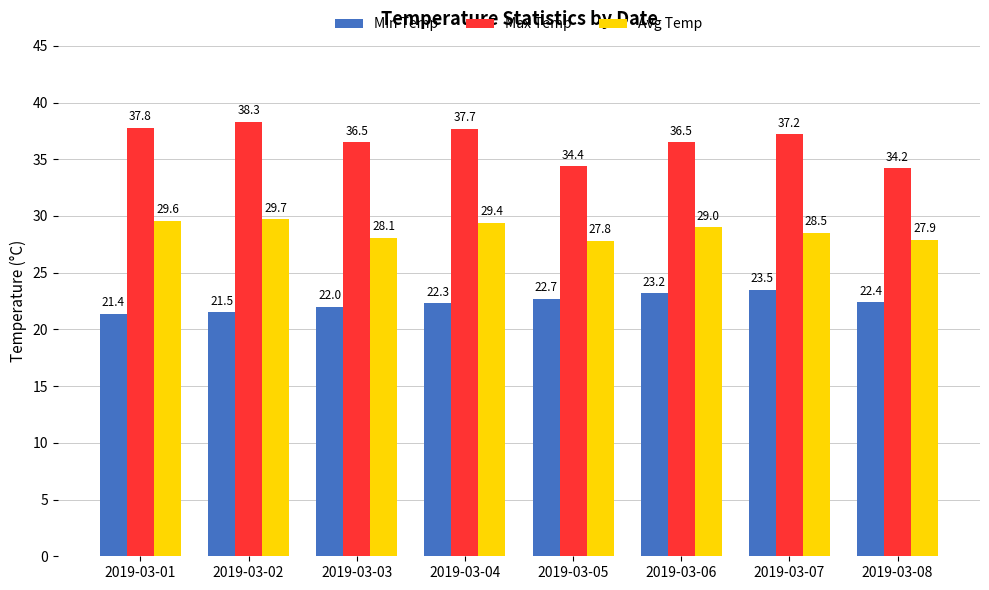

Reading left to right, transcribe all the data shown in this chart.

Min Temp: 21.4	21.5	22.0	22.3	22.7	23.2	23.5	22.4
Max Temp: 37.8	38.3	36.5	37.7	34.4	36.5	37.2	34.2
Avg Temp: 29.6	29.7	28.1	29.4	27.8	29.0	28.5	27.9